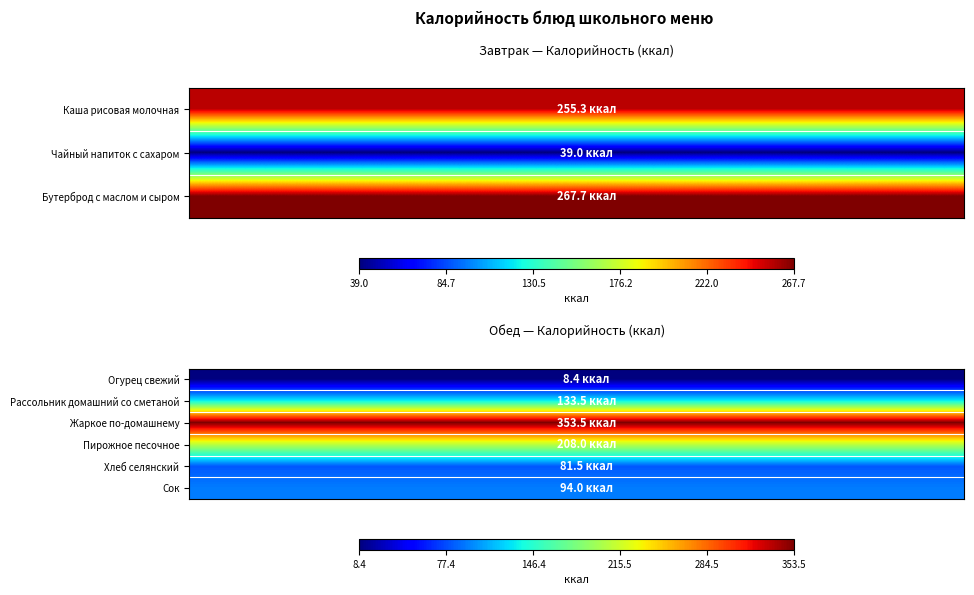

What is the greatest value displayed?

353.5